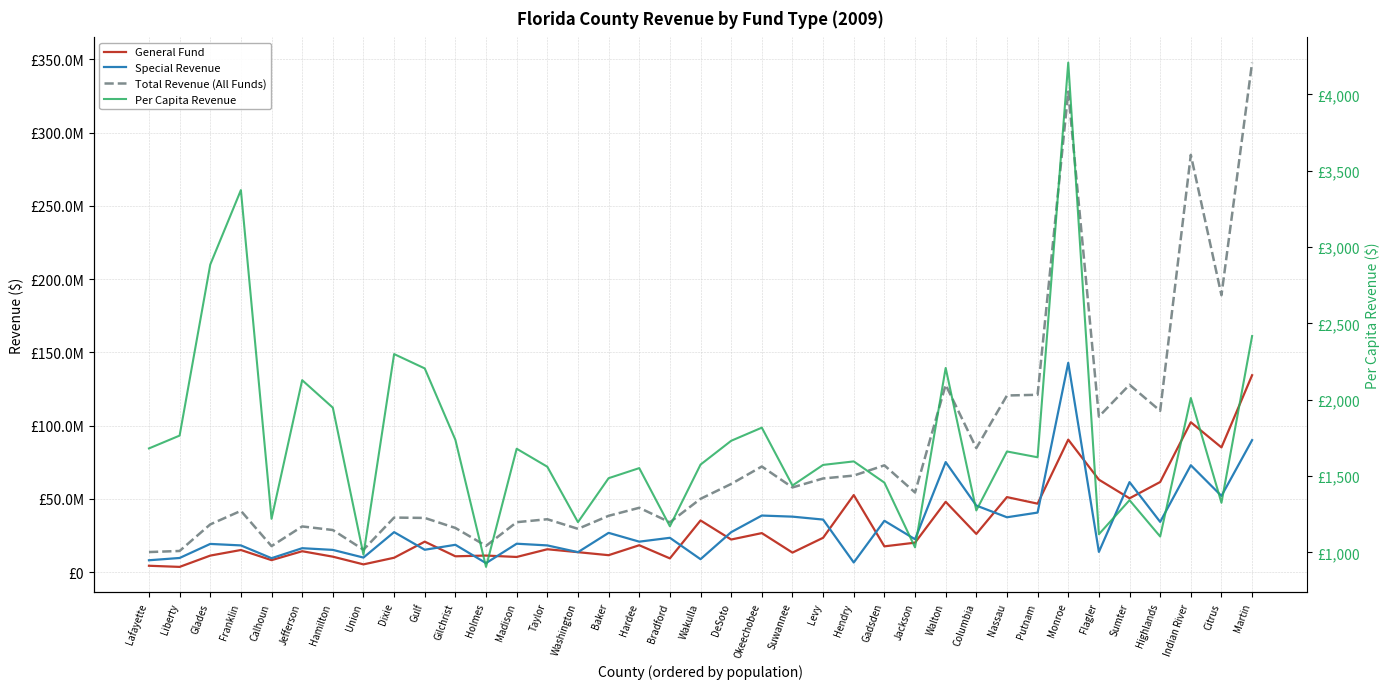

Between Jefferson and Hamilton, which series saw the biggest shift?

General Fund